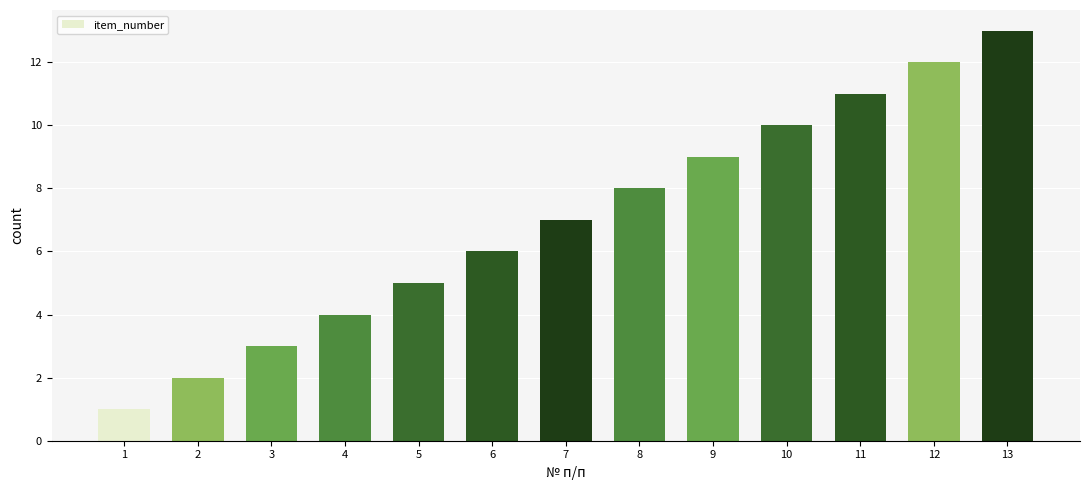

What is the sum of all values?

91